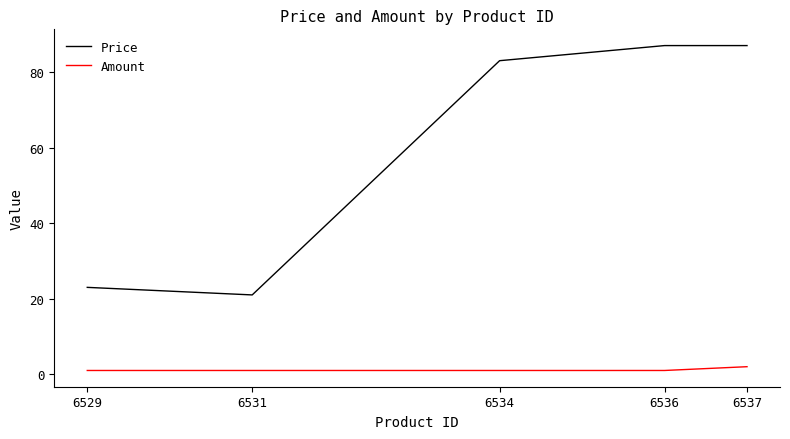

What is the total value across all series at 6529?

24